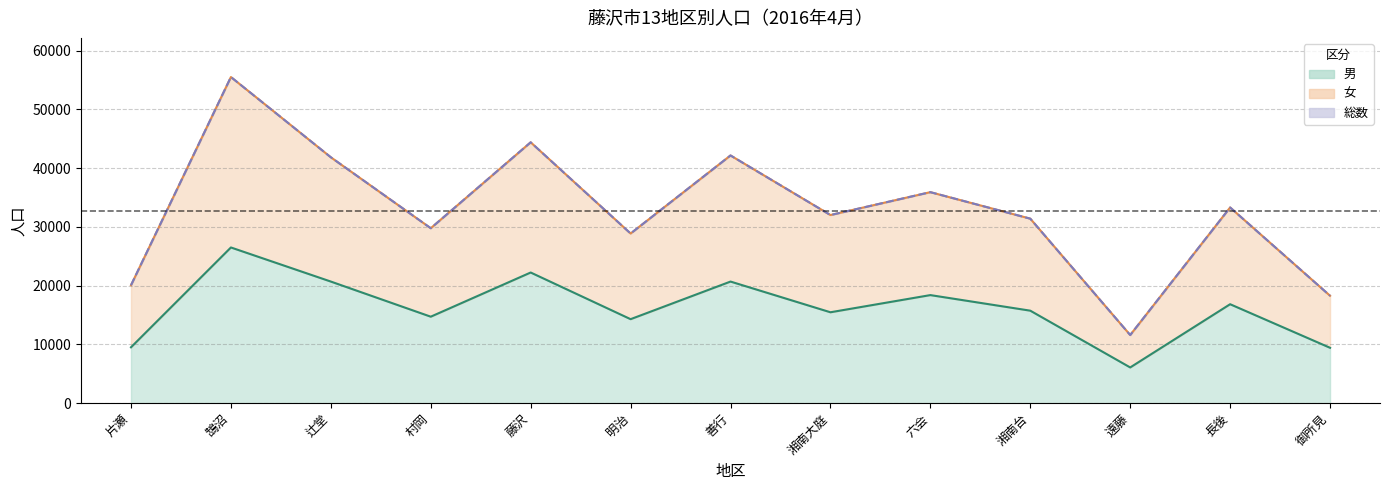

Where is the first local maximum for 総数?

鵠沼